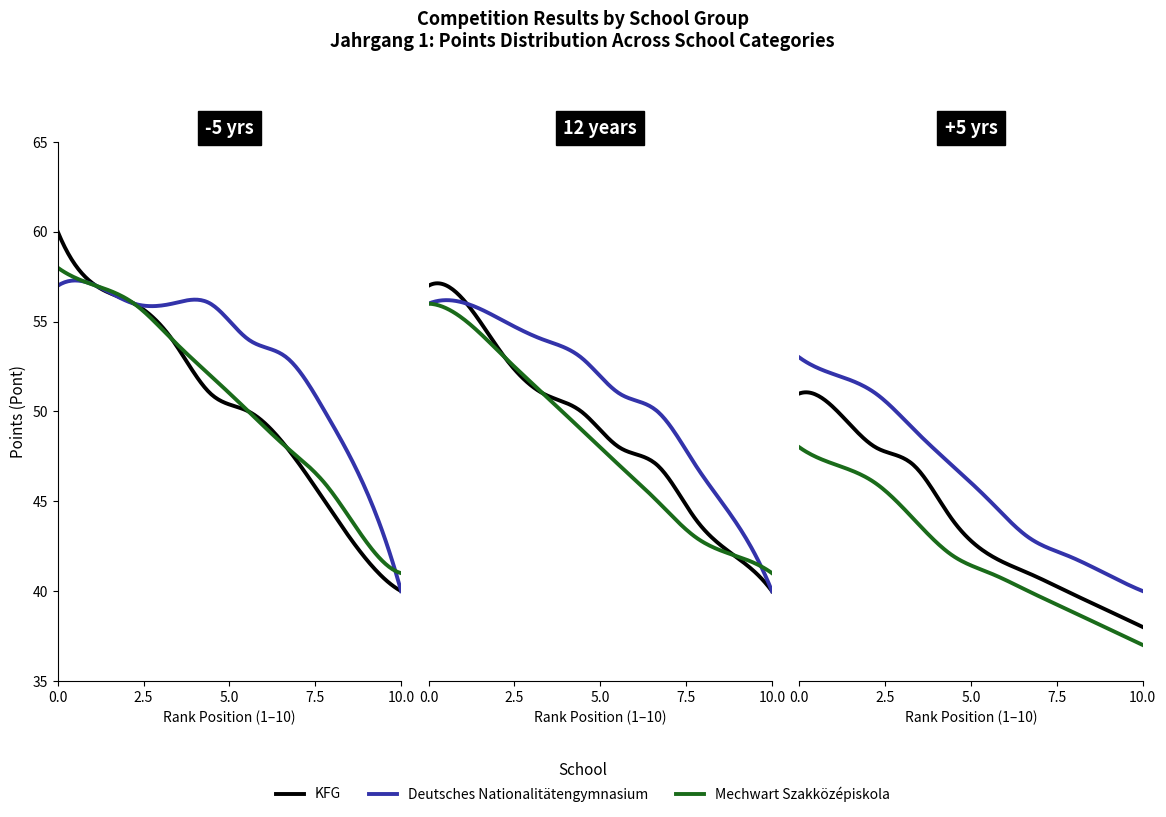

Which has a higher value, 4 or 7?

4